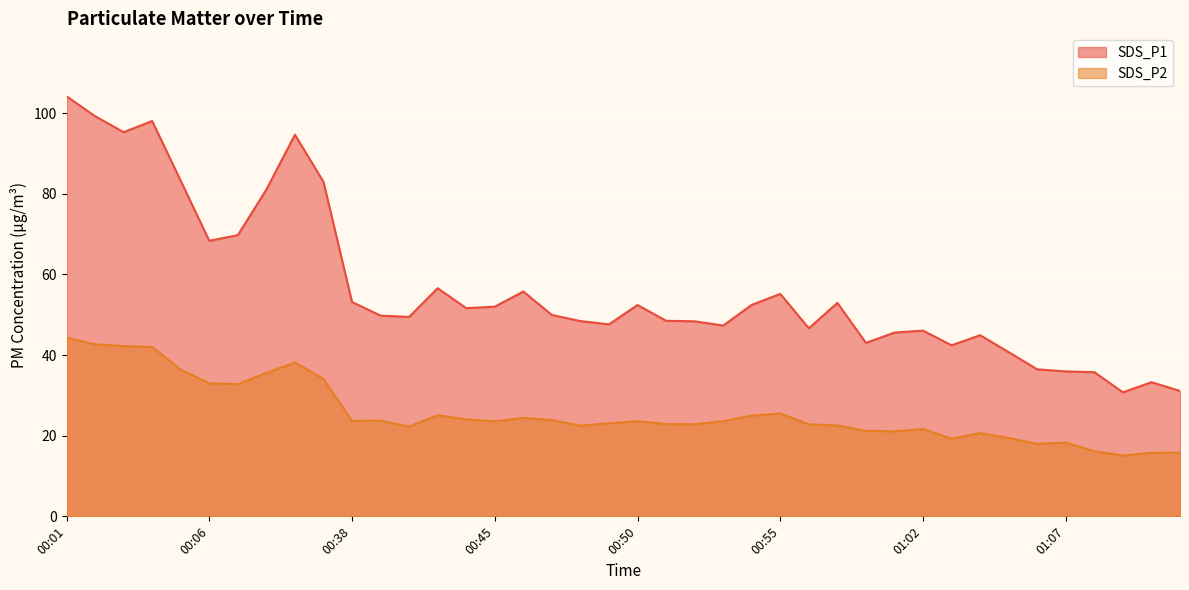

In SDS_P1, how many points are lower than both neighbors (excluding endpoints)?

10